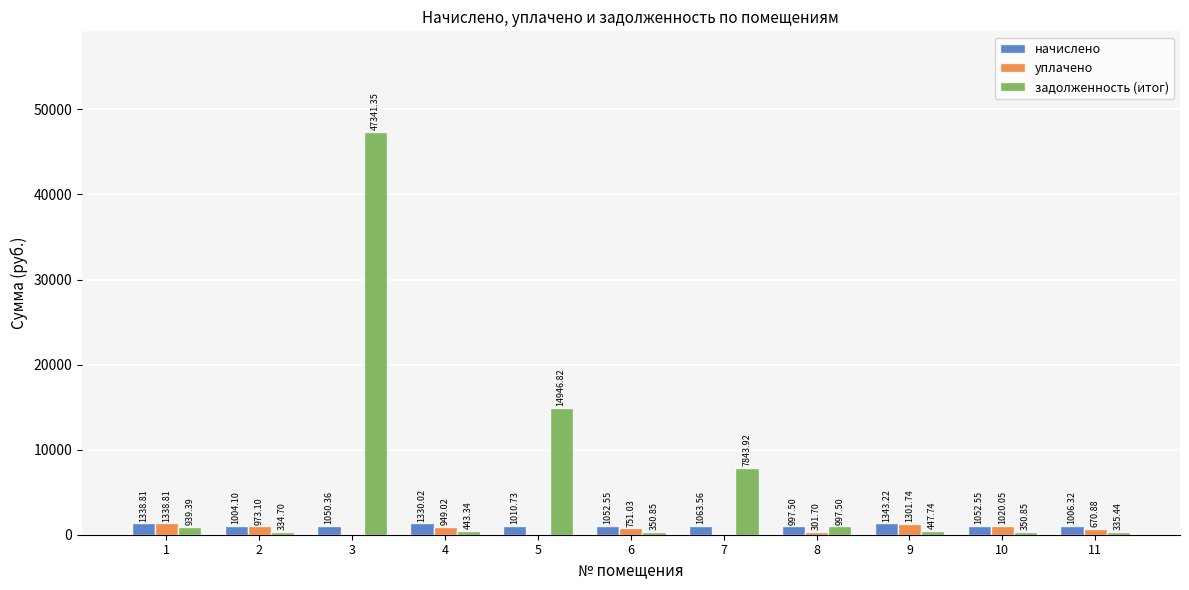

What is the sum of the начислено values at 10 and 5?

2063.3